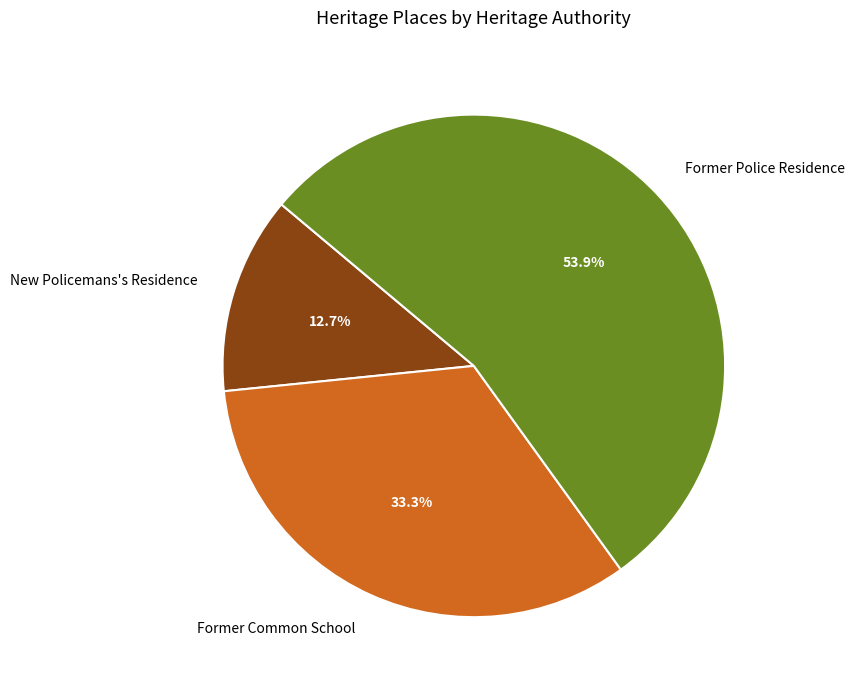

How many segments does this pie chart have?

3